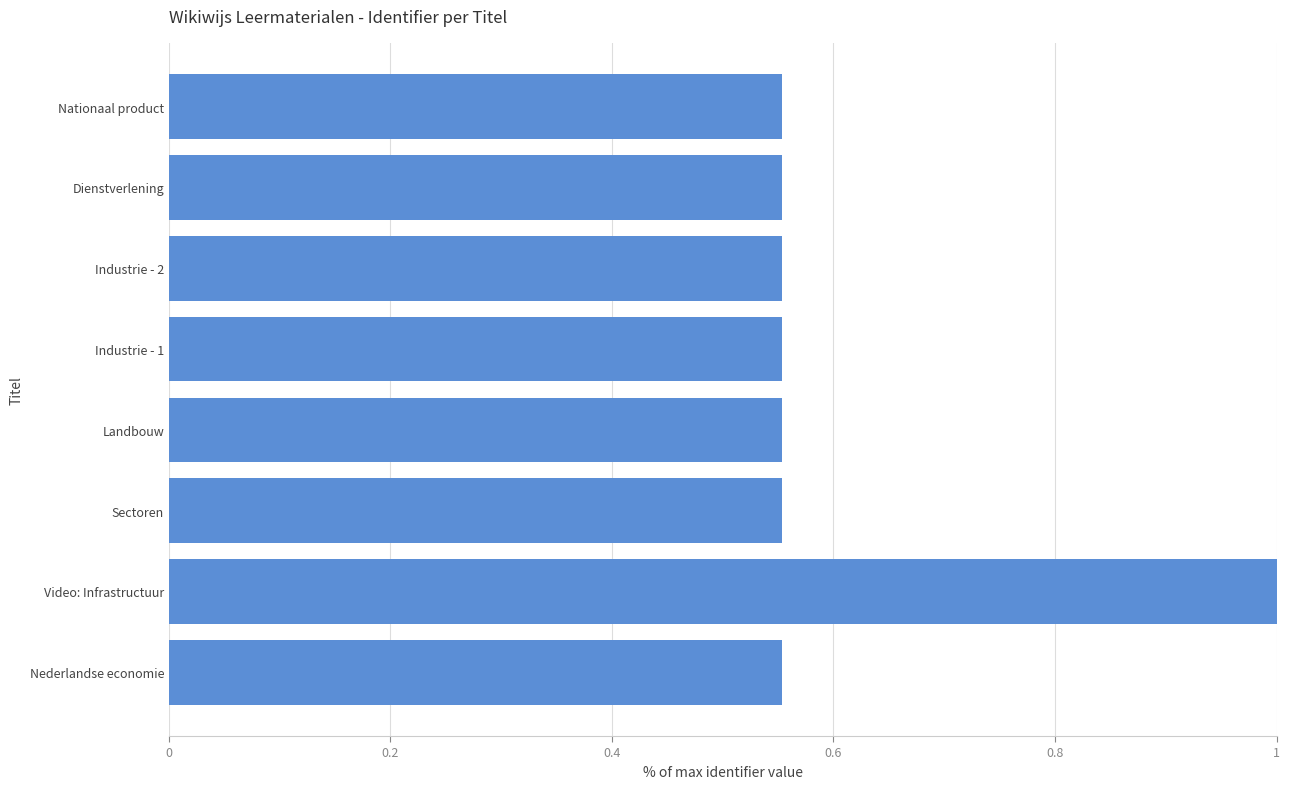

What is the difference between the maximum and minimum values?

0.4